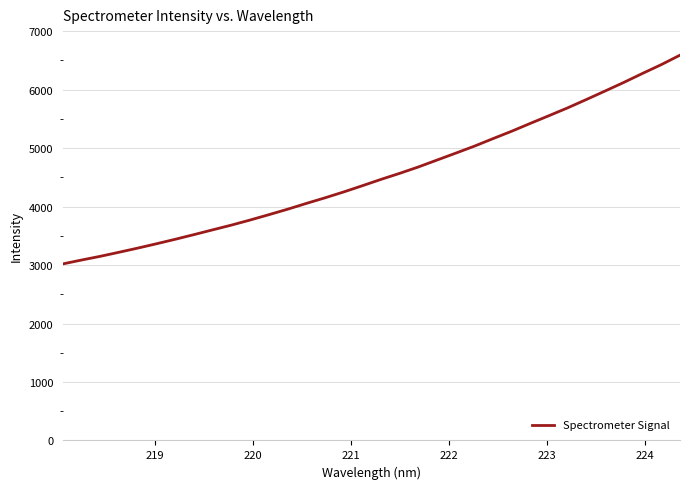

What is the sum of all values?

154559.6